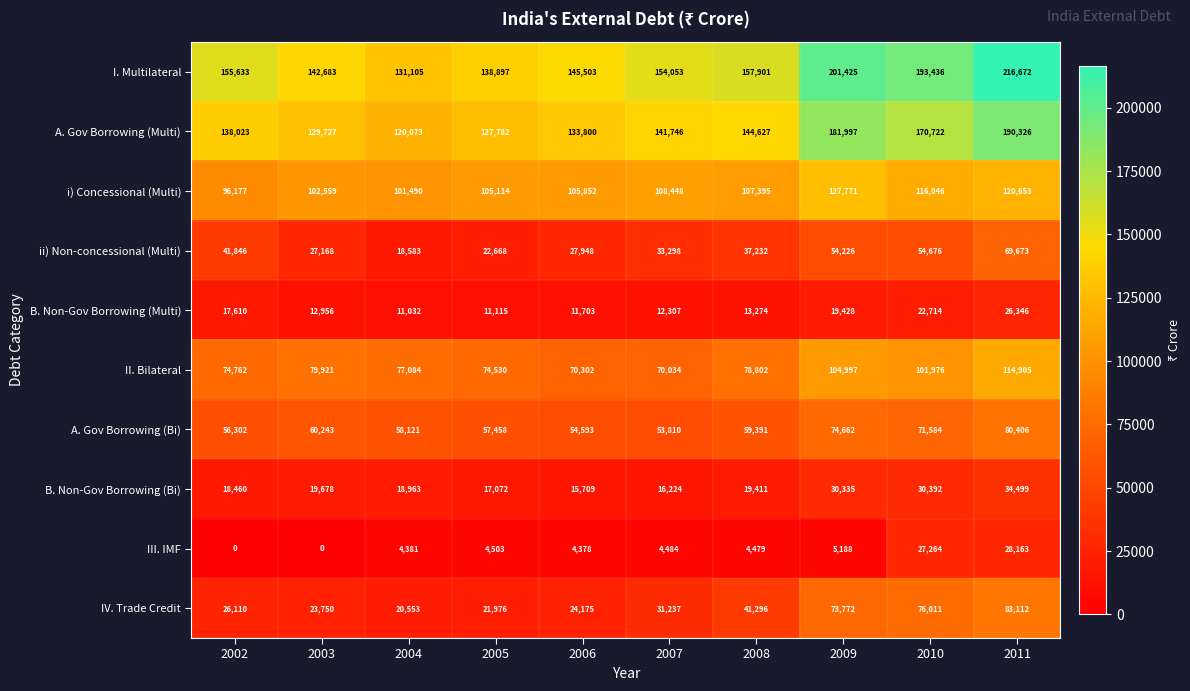

At which category is the sum across all series the highest?

2011